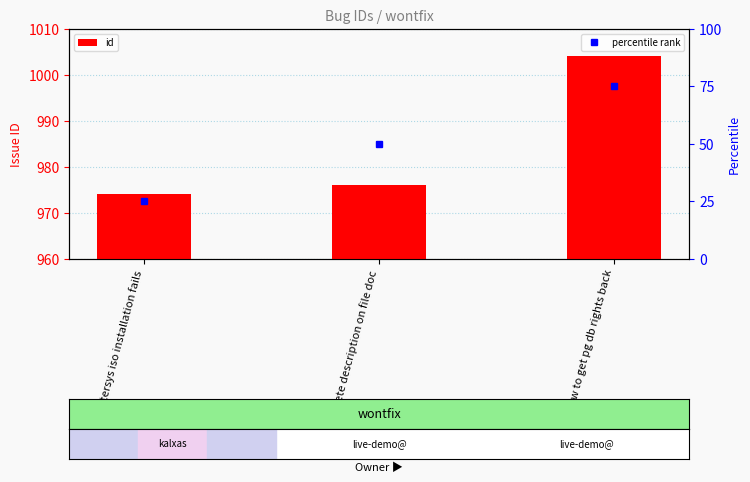

What is the sum of all values?

2954